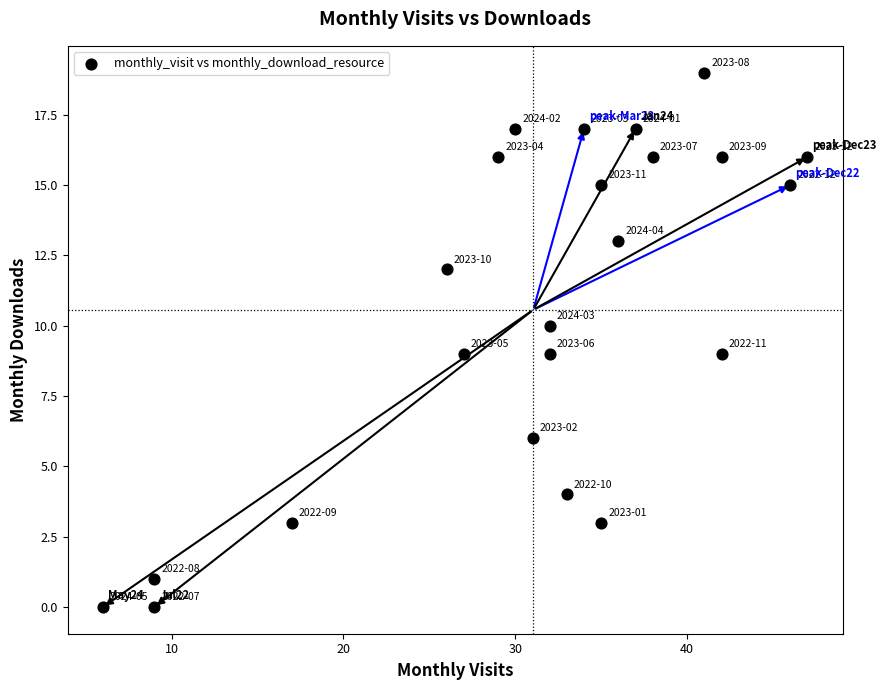

What is the range of X values (max minus min)?

41